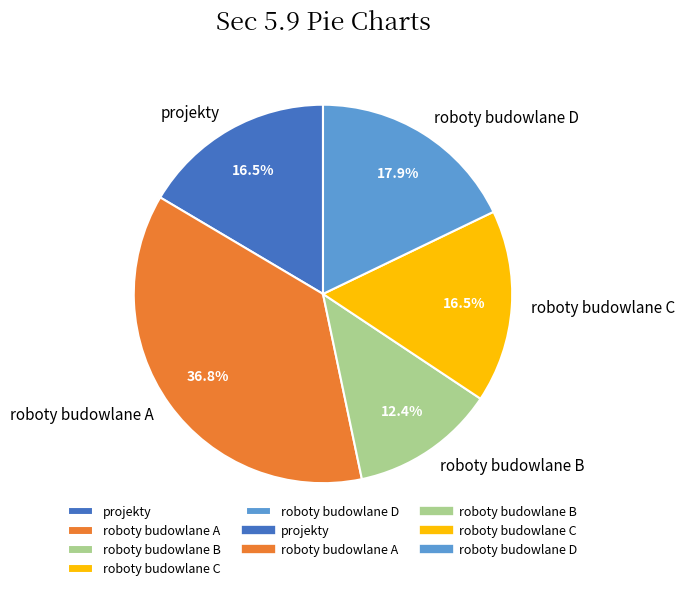

Is it true that roboty budowlane A is 37% of the pie?

True